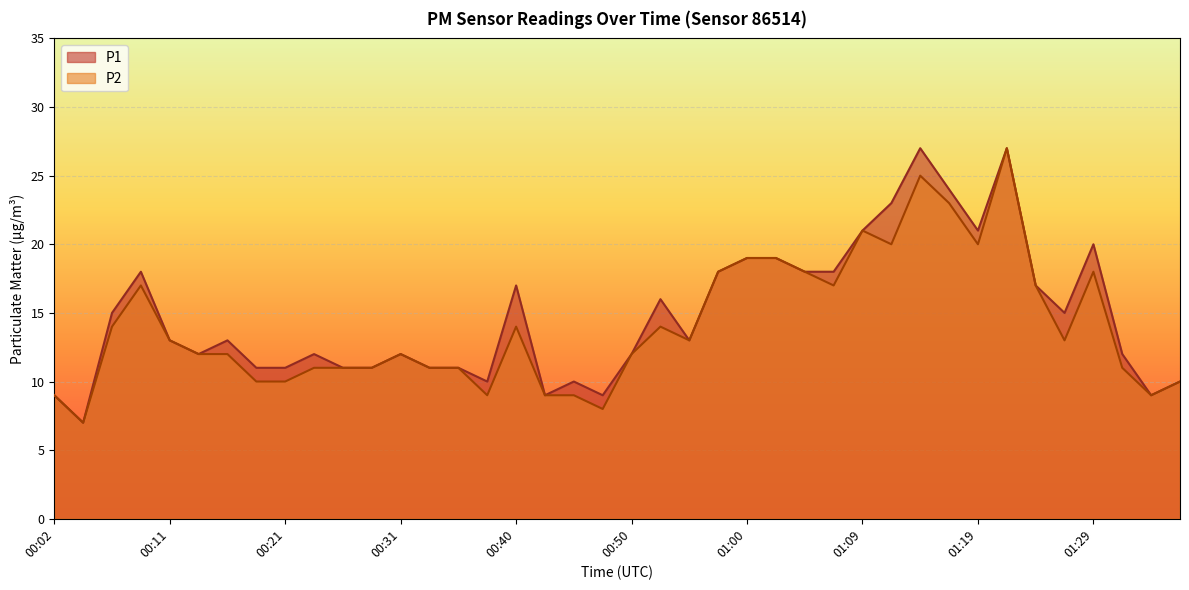

How many distinct data groups are displayed?

2